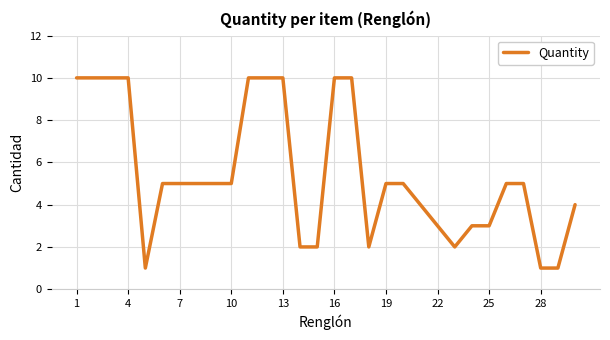

What is the greatest value displayed?

10